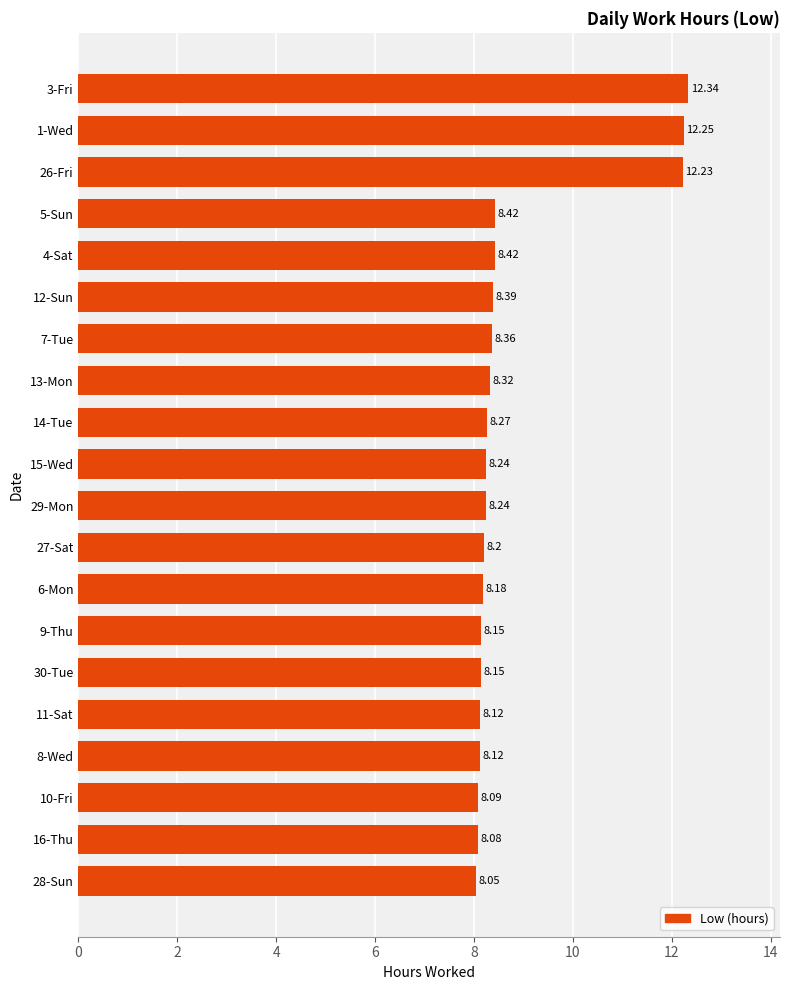

What is the ratio of the value at 3-Fri to the value at 6-Mon?

1.5